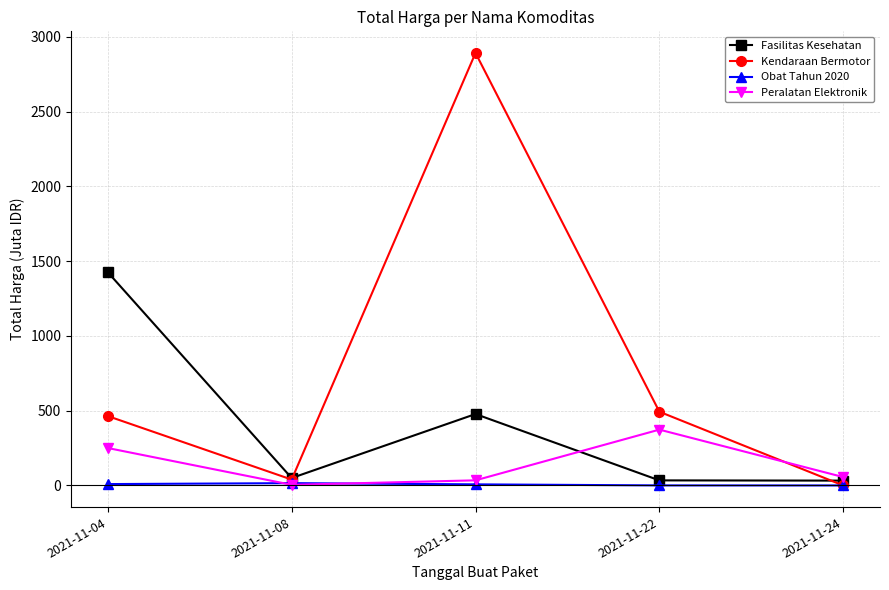

Count the number of categories in the chart.

5